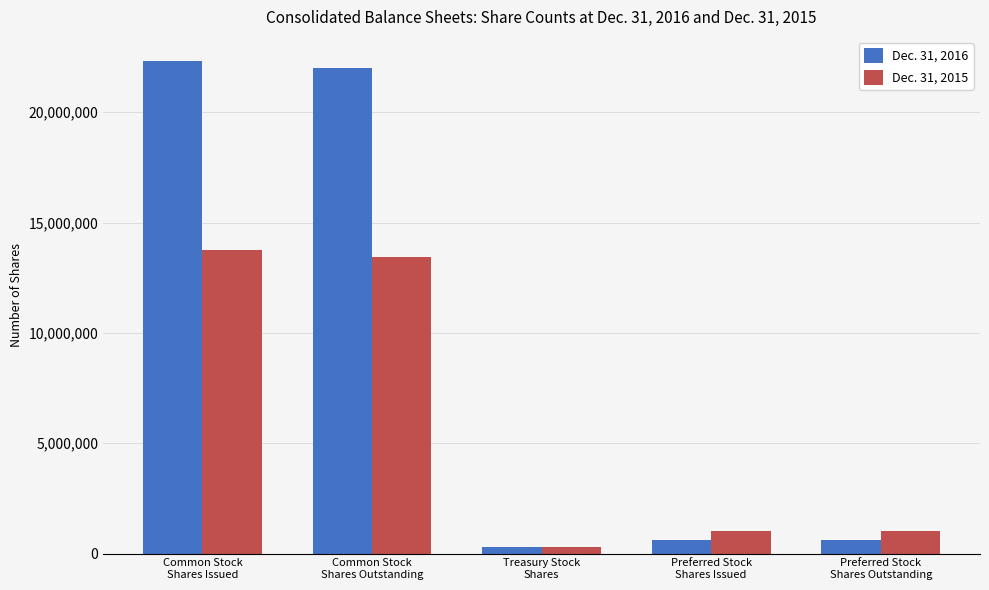

What is the label of the 1st bar from the right?

Preferred Stock
Shares Outstanding